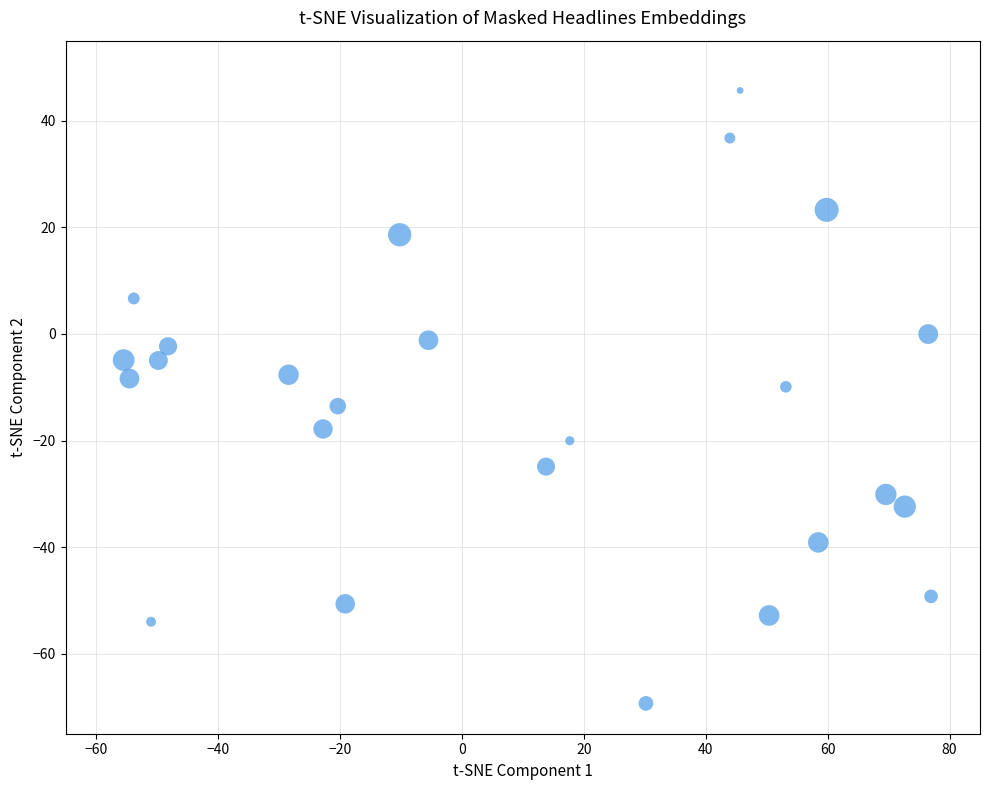

What is the range of Y values (max minus min)?

115.0